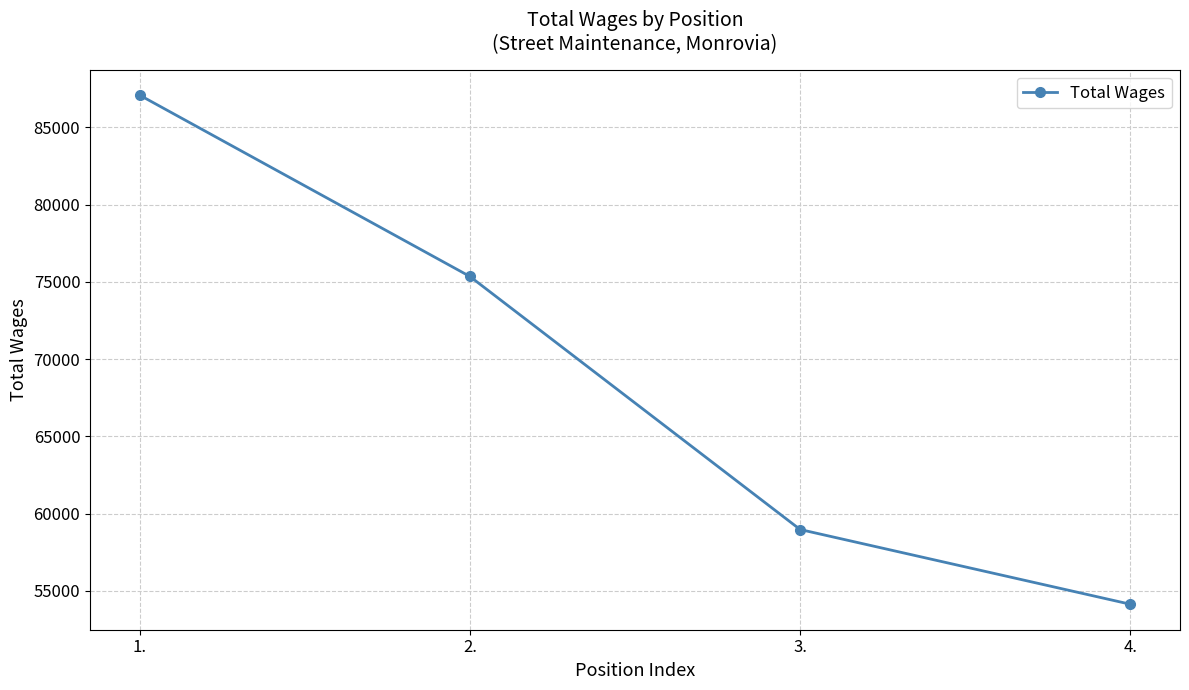

At which label is the value closest to 70607?

2.